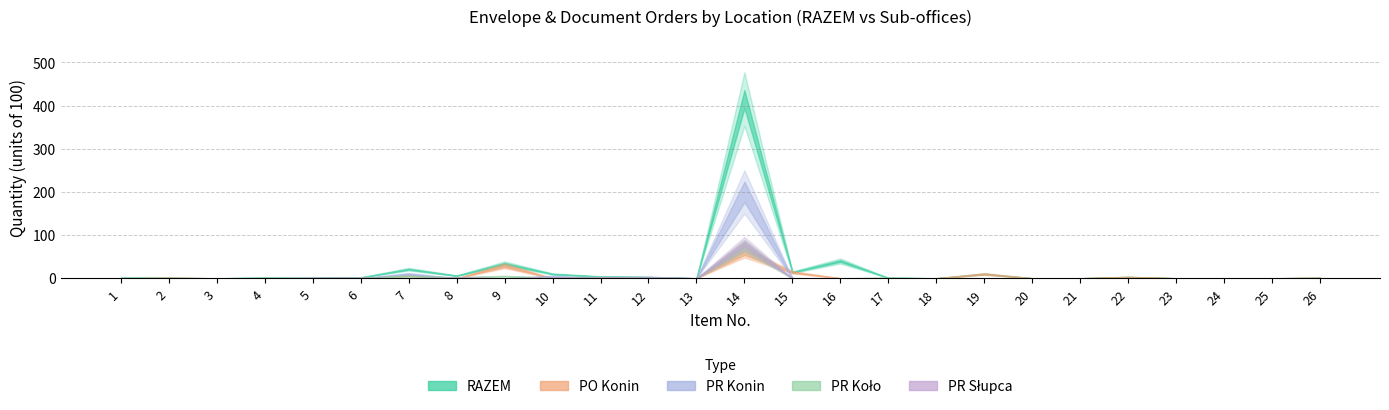

Reading left to right, extract all data points from this chart.

RAZEM: 1=1	2=1	3=0	4=1	5=1	6=2	7=21	8=6	9=34	10=10	11=4	12=3	13=0	14=415	15=14	16=40	17=1	18=0	19=10	20=0	21=0	22=3	23=0	24=0	25=0	26=1
PO Konin: 1=0	2=1	3=0	4=0	5=0	6=0	7=6	8=0	9=29	10=0	11=1	12=0	13=0	14=60	15=14	16=0	17=0	18=0	19=10	20=0	21=0	22=3	23=0	24=0	25=0	26=1
PR Konin: 1=0	2=0	3=0	4=0	5=0	6=0	7=10	8=0	9=0	10=5	11=0	12=0	13=0	14=200	15=0	16=0	17=0	18=0	19=0	20=0	21=0	22=0	23=0	24=0	25=0	26=0
PR Koło: 1=1	2=0	3=0	4=1	5=0	6=1	7=5	8=2	9=5	10=1	11=1	12=0	13=0	14=75	15=0	16=0	17=1	18=0	19=0	20=0	21=0	22=0	23=0	24=0	25=0	26=0
PR Słupca: 1=0	2=0	3=0	4=0	5=1	6=1	7=0	8=2	9=0	10=2	11=2	12=3	13=0	14=80	15=0	16=0	17=0	18=0	19=0	20=0	21=0	22=0	23=0	24=0	25=0	26=0